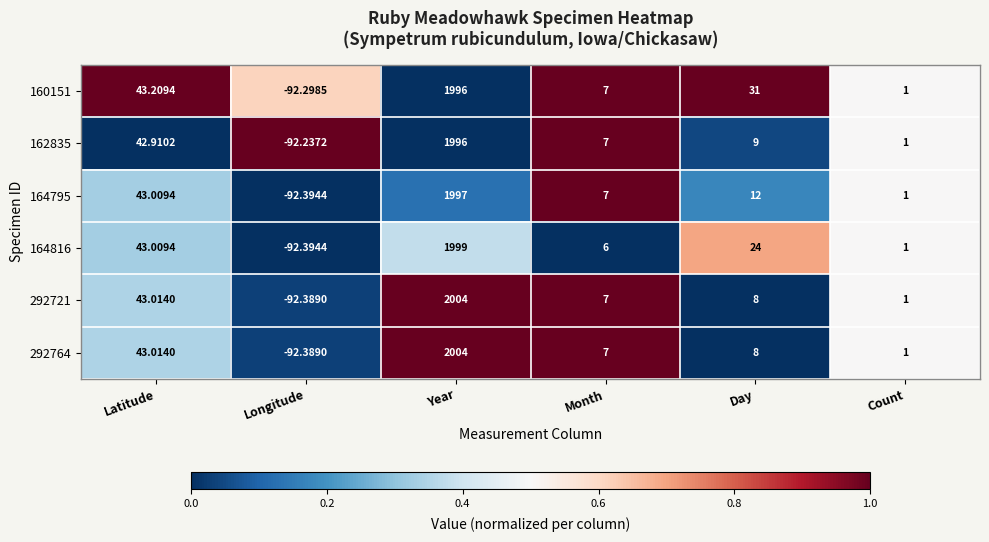

Which category has the highest value in the 292764 series?

Year